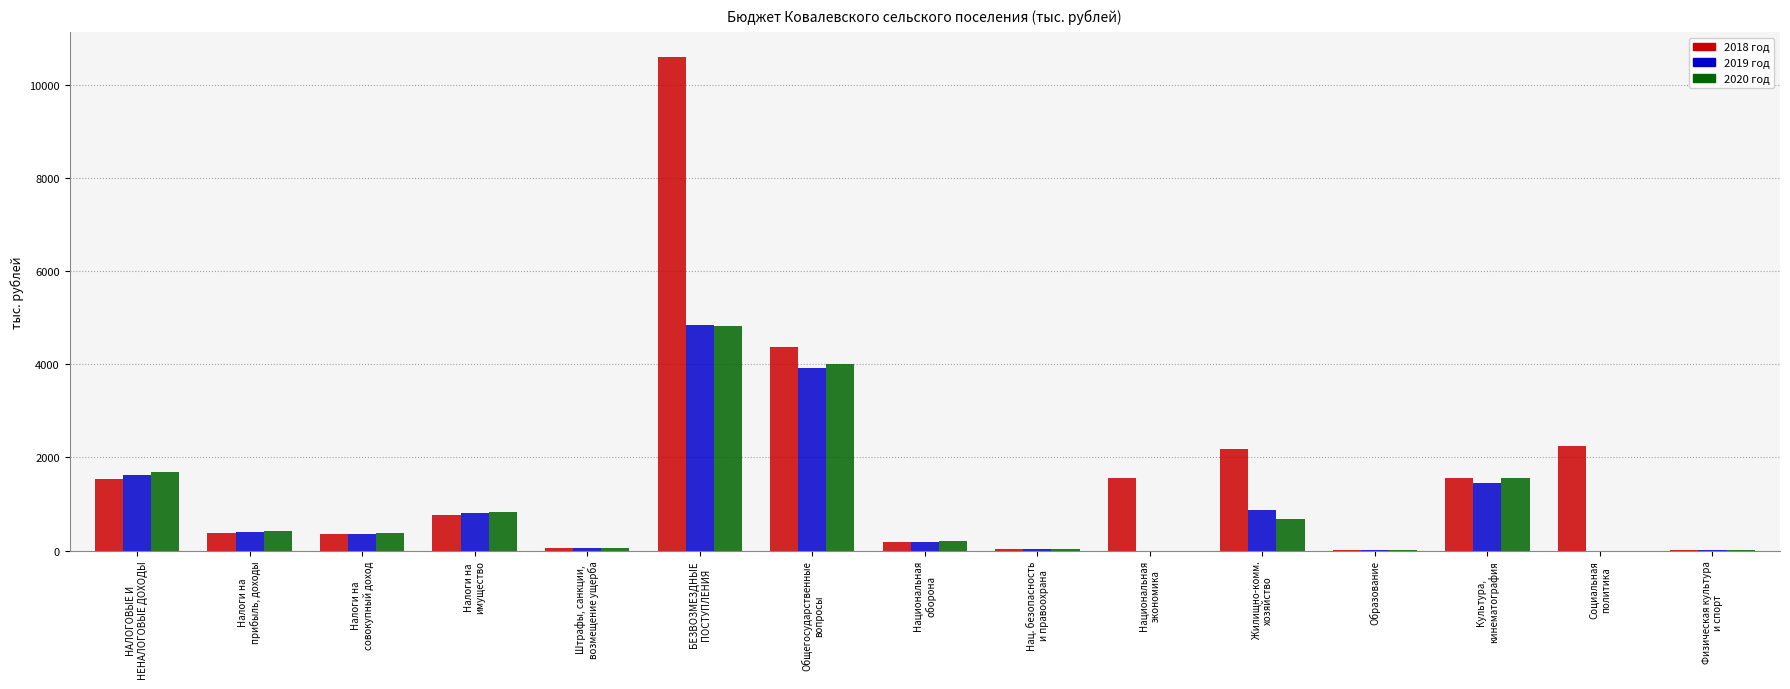

What is the highest value of the 2019 год series?

4850.3